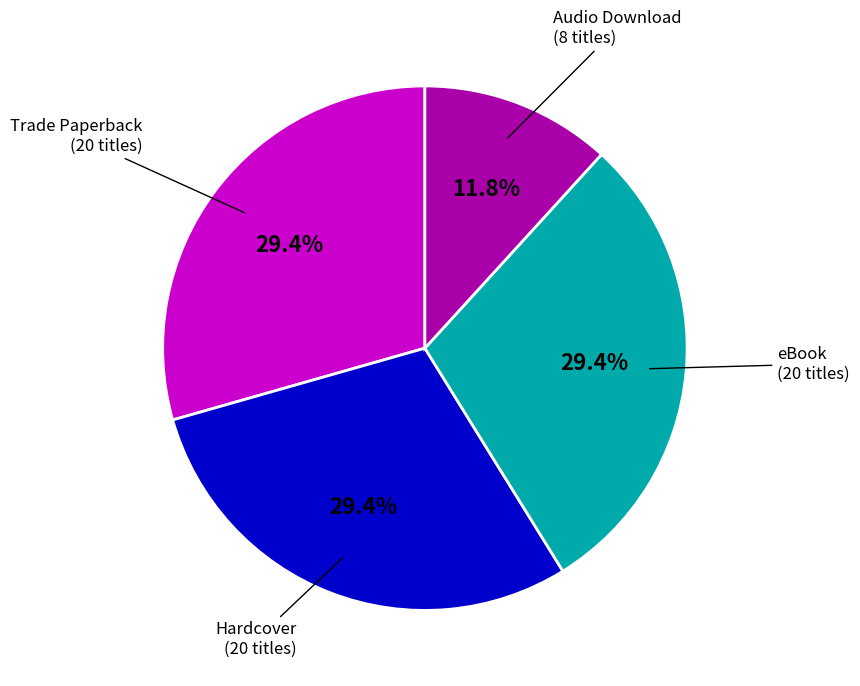

The Hardcover slice represents 16% of the pie. True or false?

False